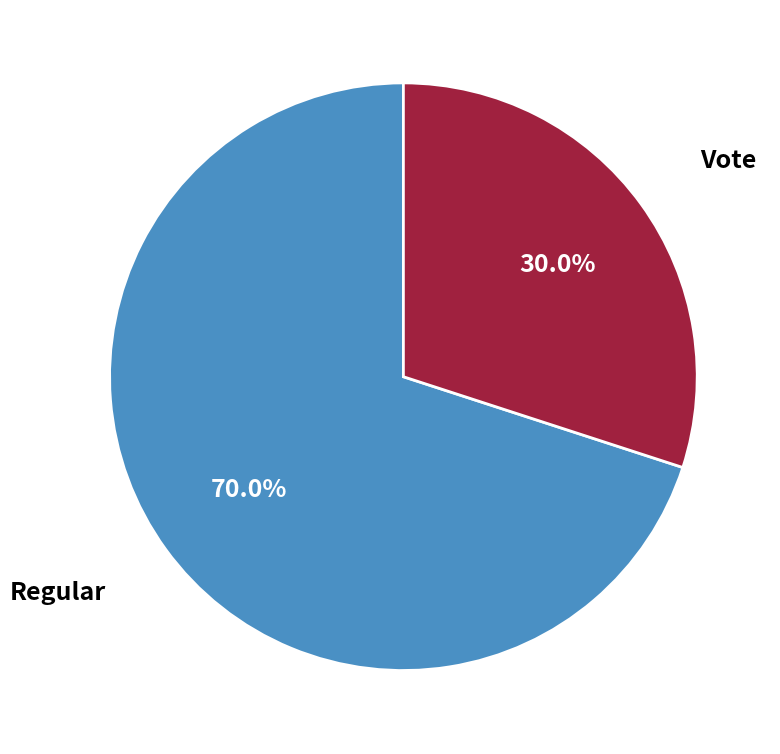

Which category has the smallest portion of the pie?

Vote